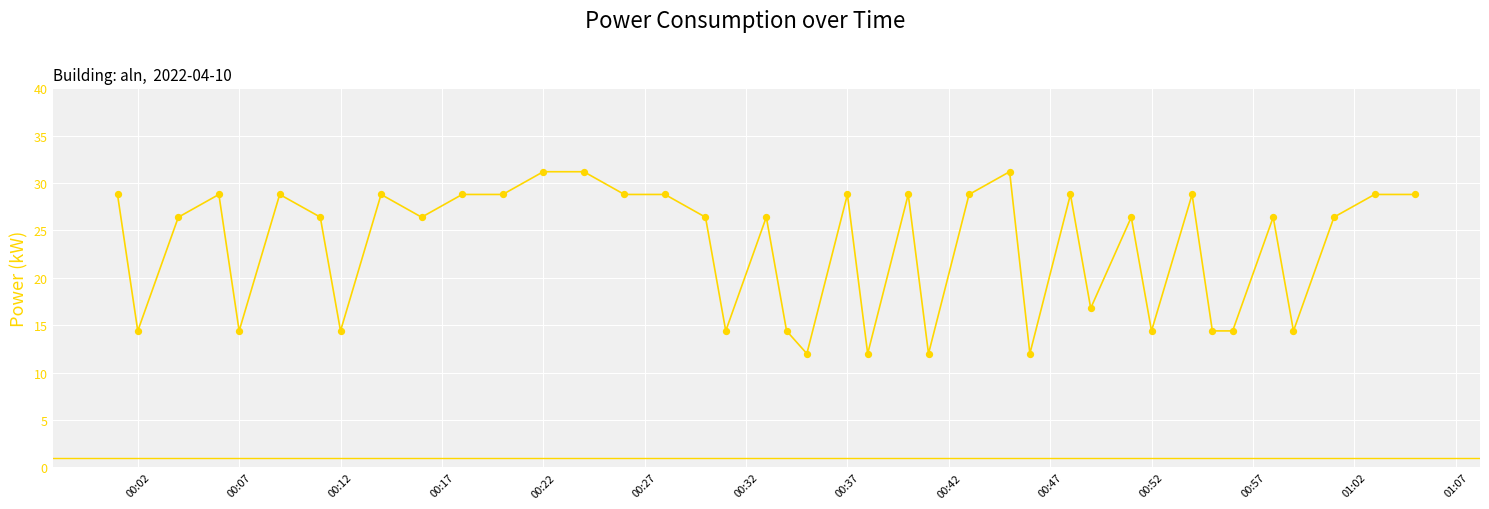

What is the difference between the maximum and minimum values?

19.2